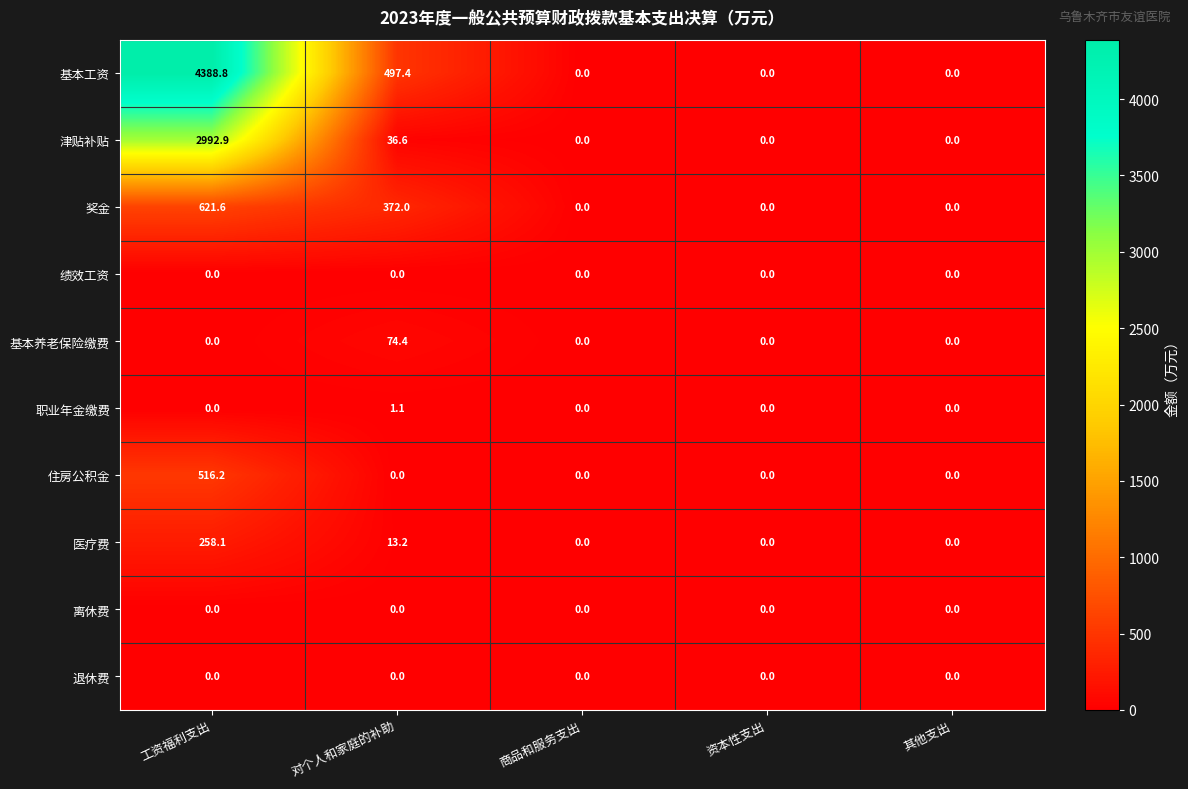

Which series has the largest total across all categories?

基本工资